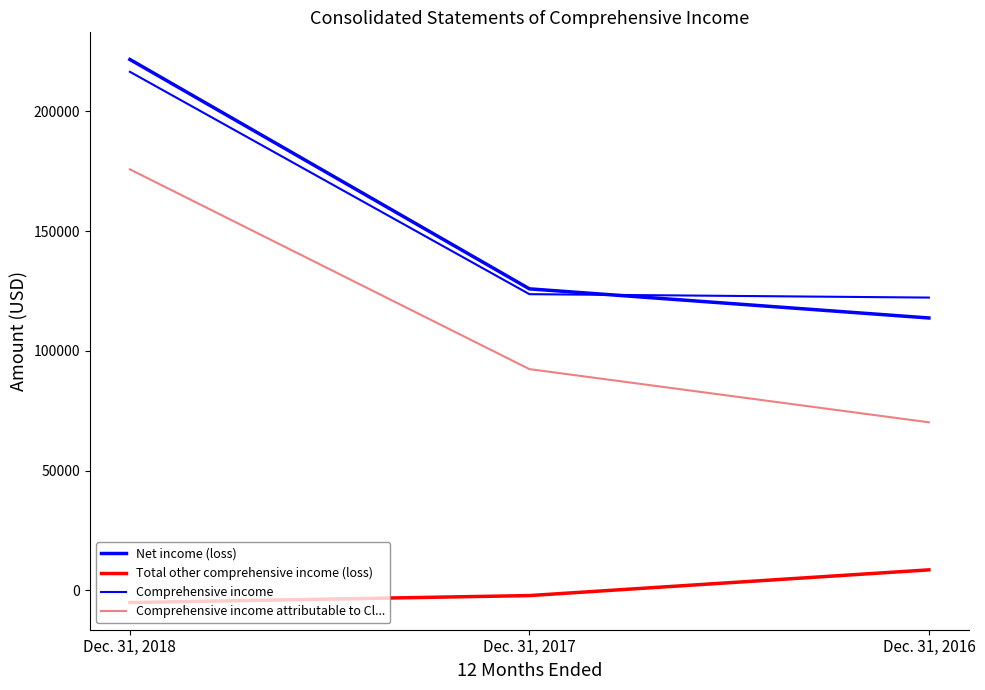

True or false: Comprehensive income has a value of 122239 at Dec. 31, 2016.

True